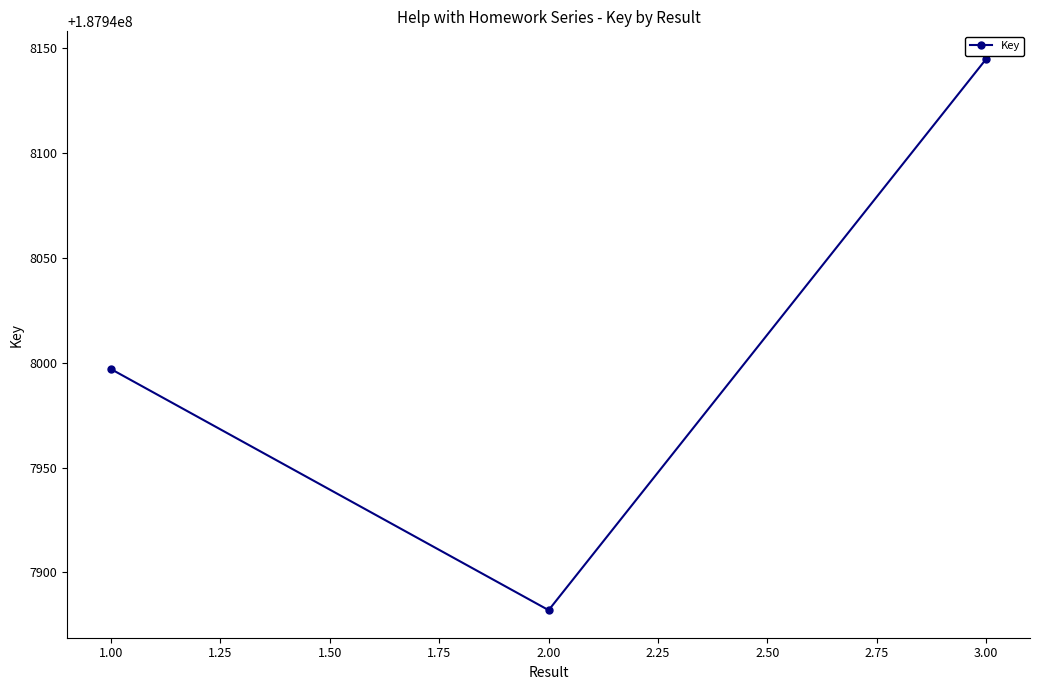

List the labels in order of value, smallest first.

2.00, 1.00, 3.00